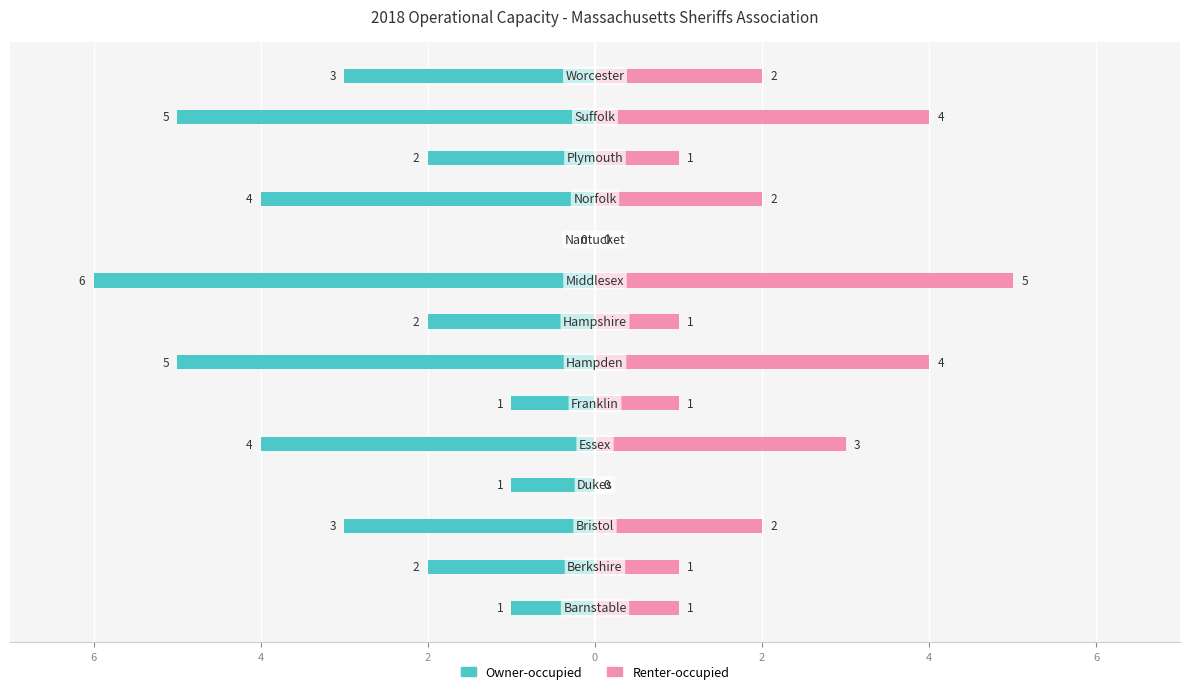

How many distinct data groups are displayed?

2